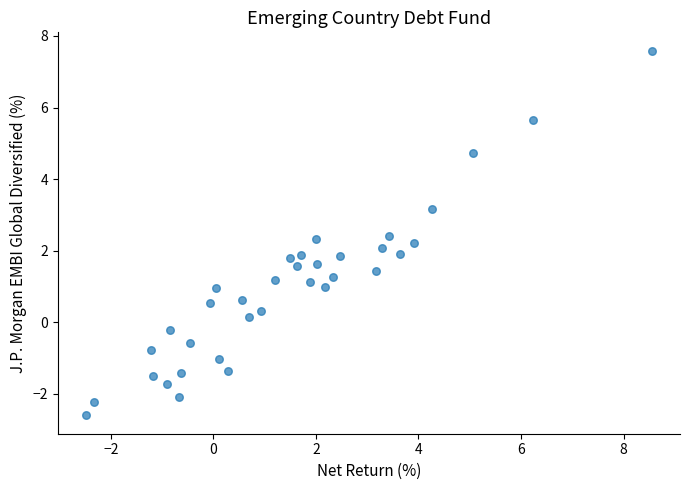

What is the range of Y values (max minus min)?

10.2